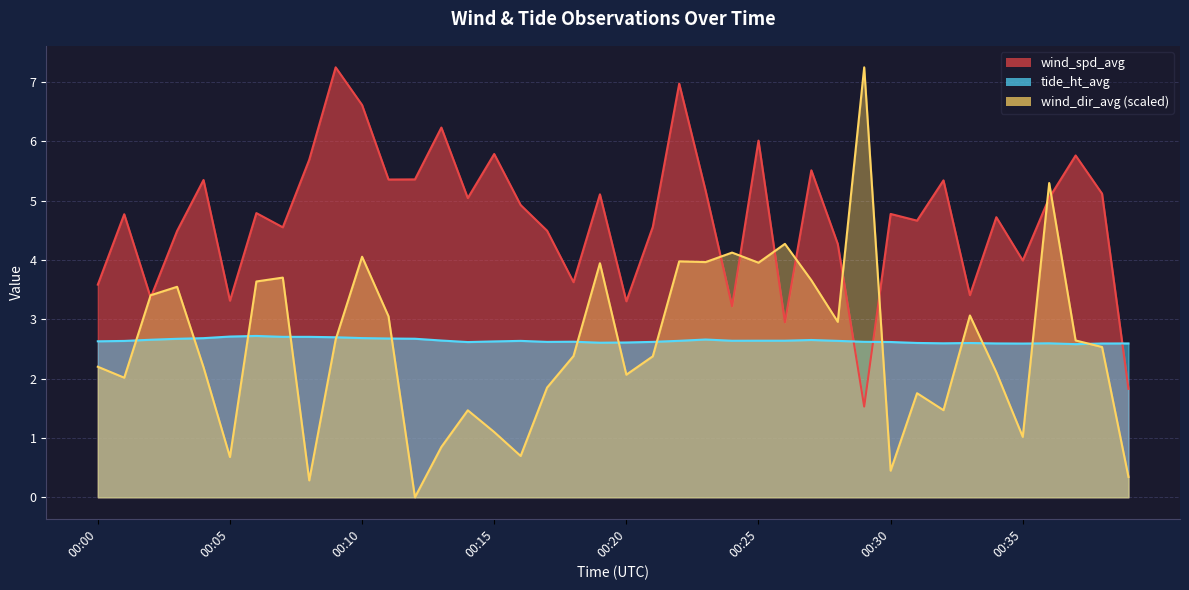

Between 00:13 and 00:35, which series saw the biggest shift?

wind_spd_avg